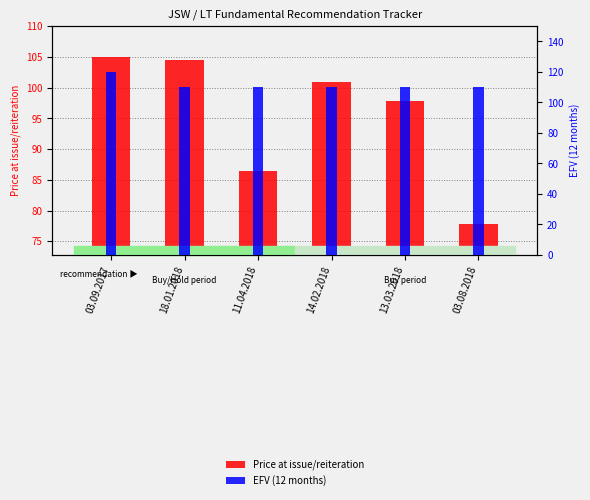

At how many categories does at least one series exceed 88?

6